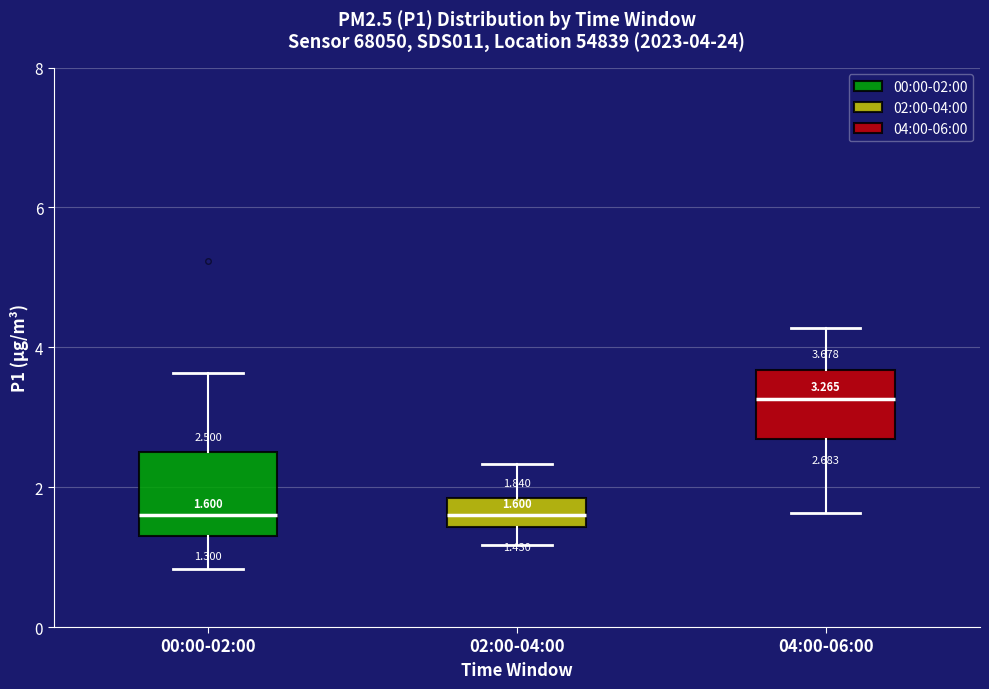

Comparing the boxes themselves (not the whiskers), which one is the tallest?

00:00-02:00